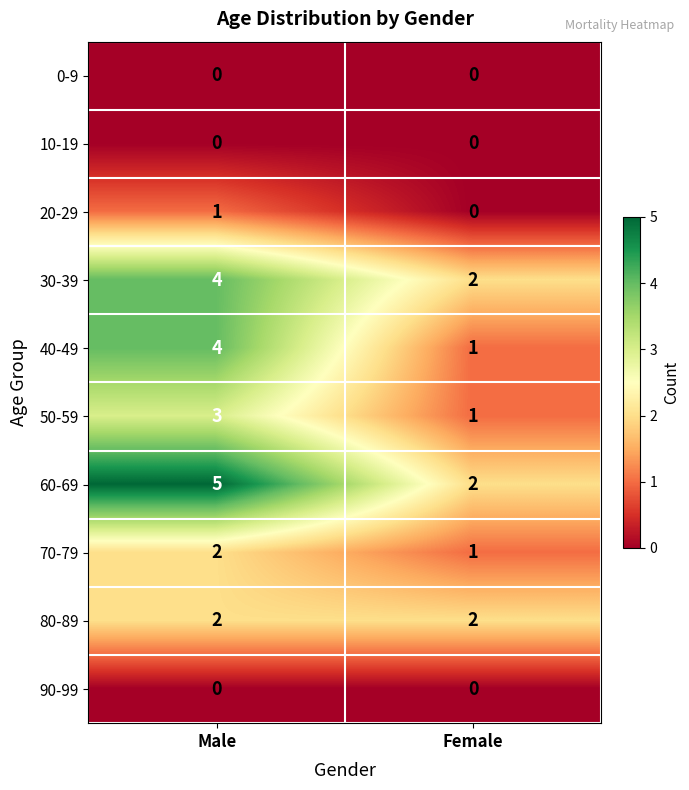

What is the sum of all 80-89 values?

4